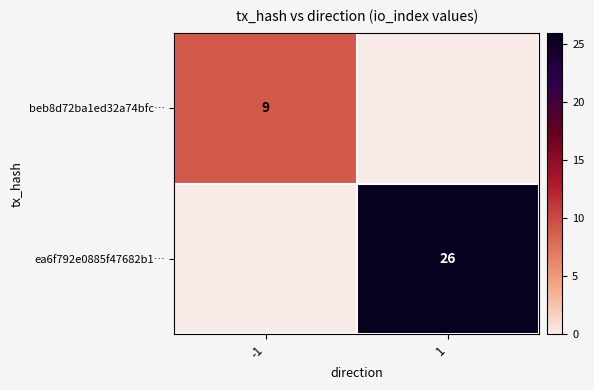

Is it true that beb8d72ba1ed32a74bfc… equals 9 at -1?

True